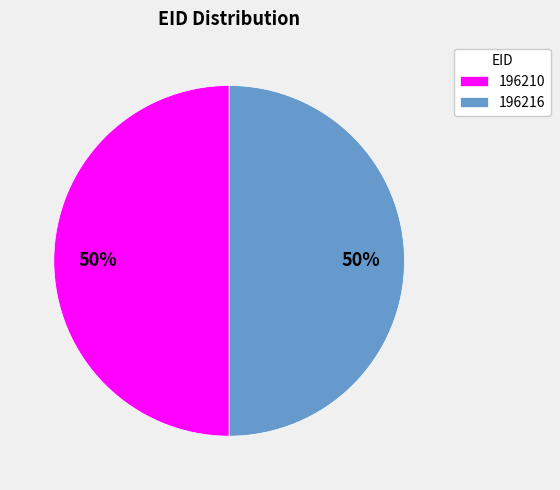

What is the ratio of the value at 196210 to the value at 196216?

1.0